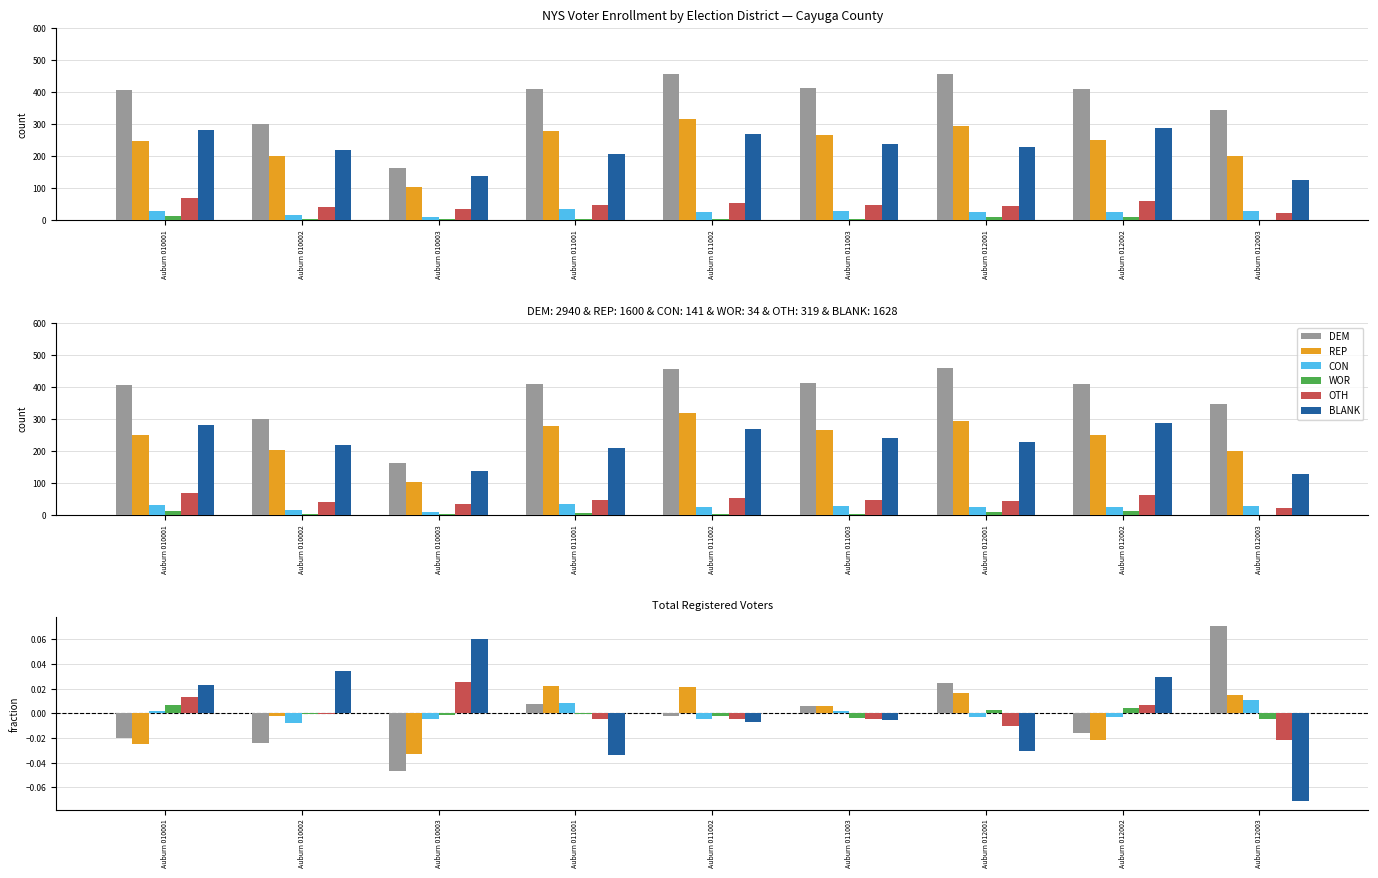

How many data points in REP are less than 0?

4